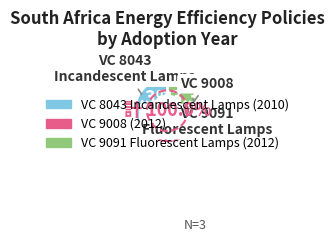

Is it true that VC 9091 Fluorescent Lamps is 26% of the pie?

False